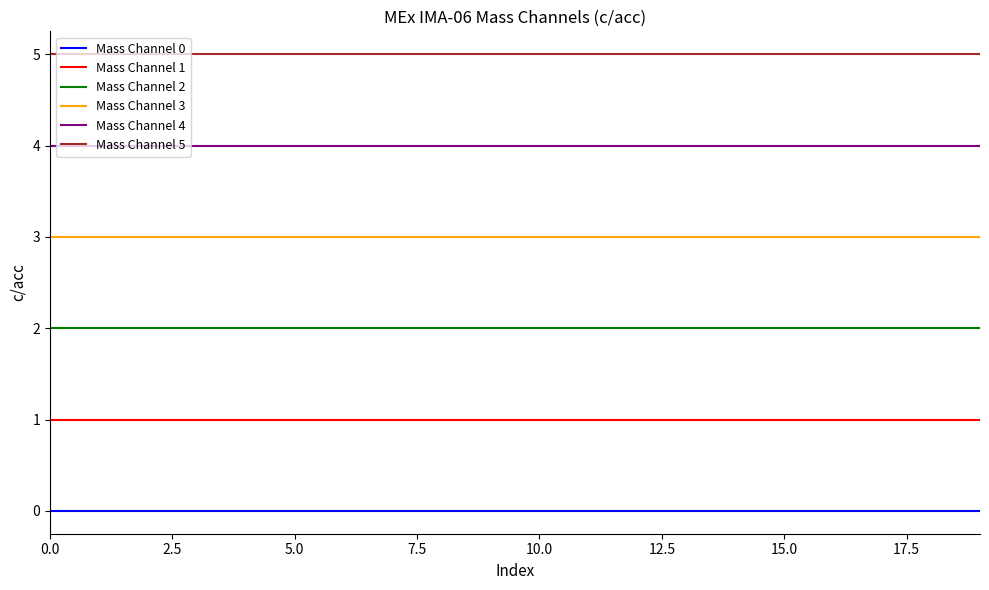

List the series in order of their overall mean, lowest first.

Mass Channel 0, Mass Channel 1, Mass Channel 2, Mass Channel 3, Mass Channel 4, Mass Channel 5